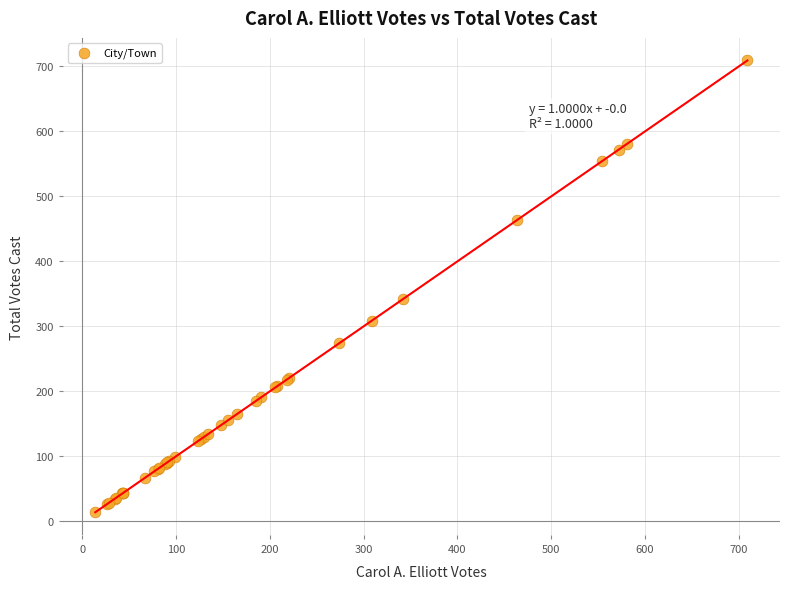

What Y value in the scatter plot is closest to 361?

342